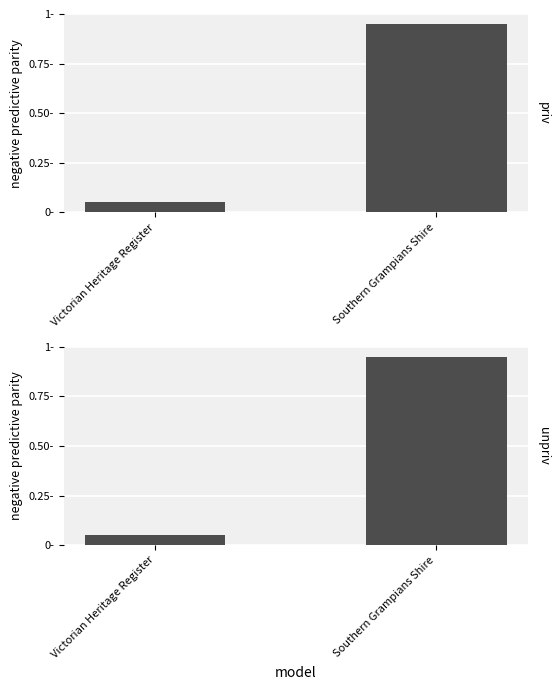

What is the value of the priv bar at the 2nd from the left?

0.9